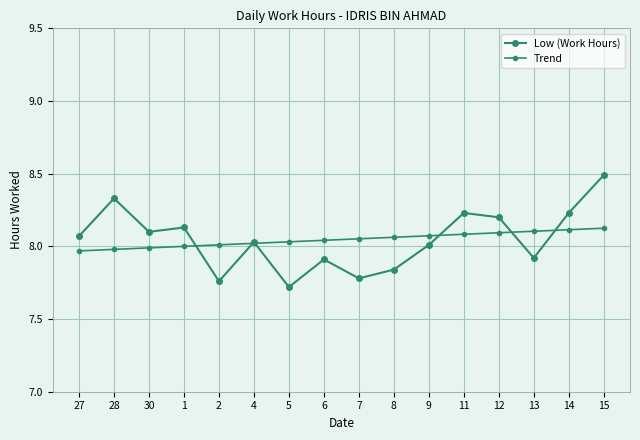

What is the difference between the maximum and second lowest values in the Low (Work Hours) series?

0.7